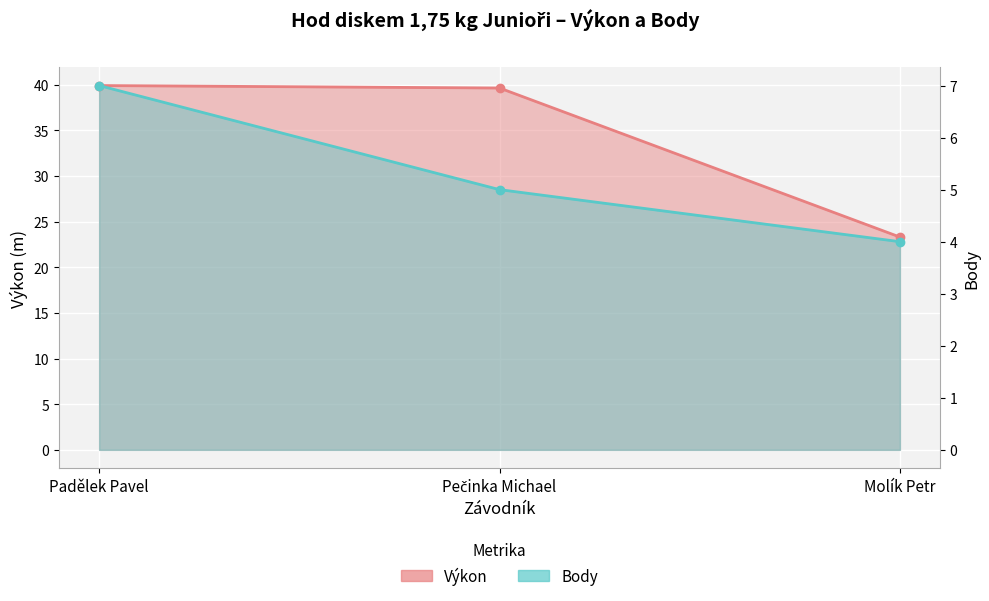

Is the value of Body at Pečinka Michael greater than the value of Výkon at Padělek Pavel?

No